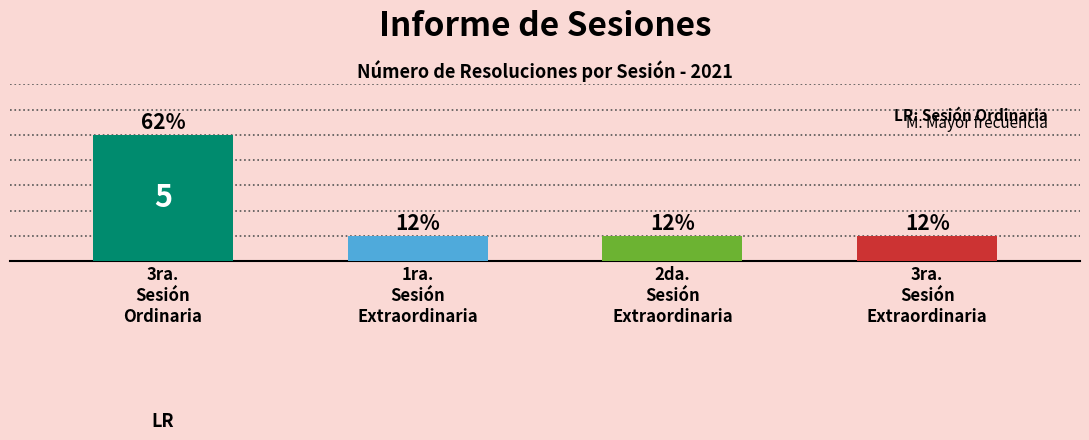

Which has a higher value, 3ra. Sesión Ordinaria or 3ra. Sesión Extraordinaria?

3ra. Sesión Ordinaria